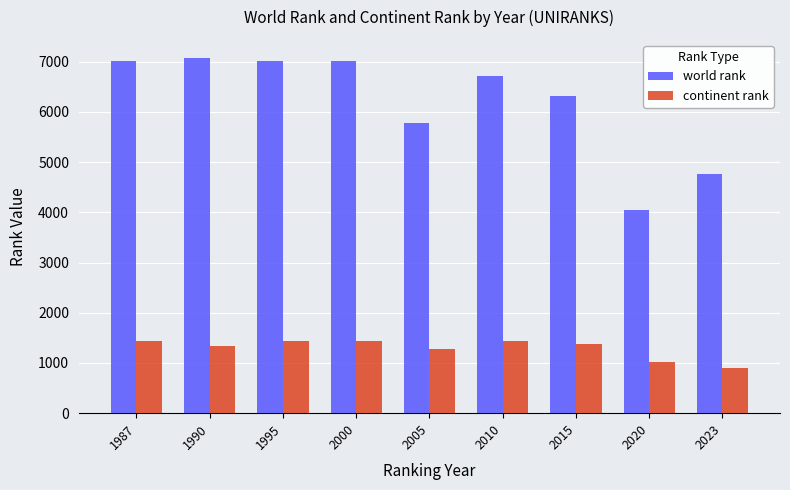

The value of continent rank at 1995 is 650. True or false?

False